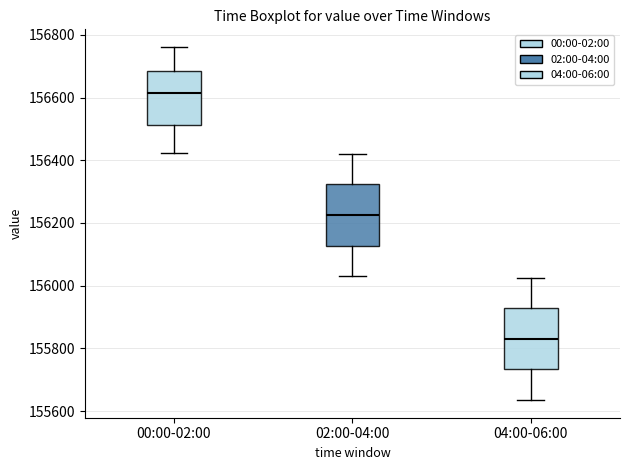

Where is the lower edge of the box for 02:00-04:00 on the y-axis? The values are not printed on the chart, so give them approximately, as read against the axis.

156120